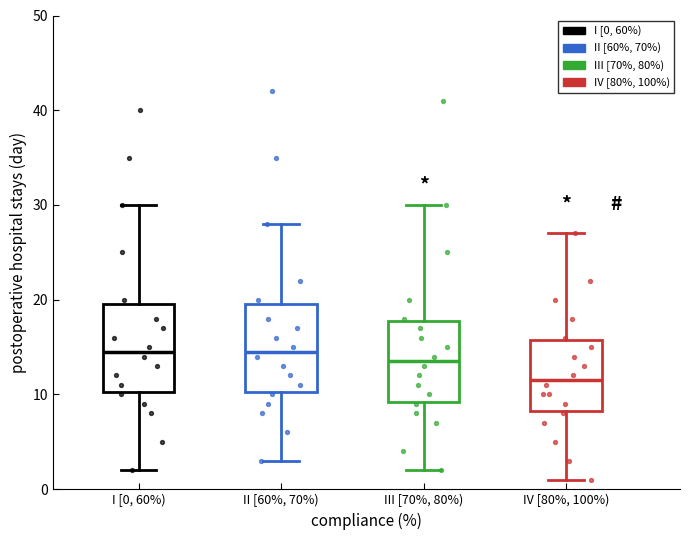

Reading left to right, read every box against the y-axis: the position of its median line, the range the box covers, and the ends of its whiskers. The values are not printed on the chart, so give them approximately, as read against the axis.

I [0, 60%): median 15, box 10 to 20, whiskers 2 to 30
II [60%, 70%): median 15, box 10 to 20, whiskers 3 to 28
III [70%, 80%): median 14, box 9 to 18, whiskers 2 to 30
IV [80%, 100%): median 12, box 8 to 16, whiskers 1 to 27